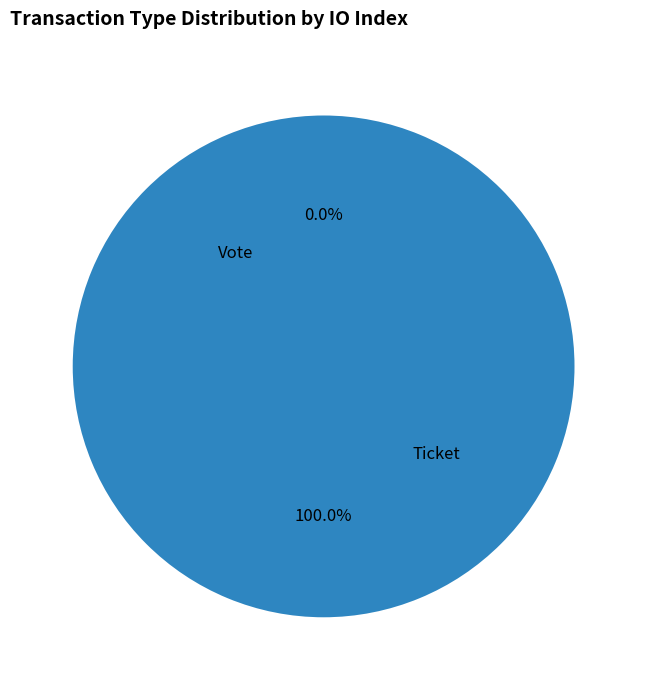

Which slice is the smallest?

Ticket